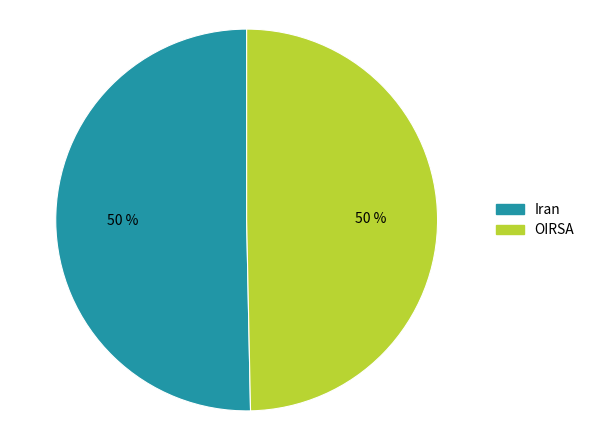

Count the number of slices in the pie.

2